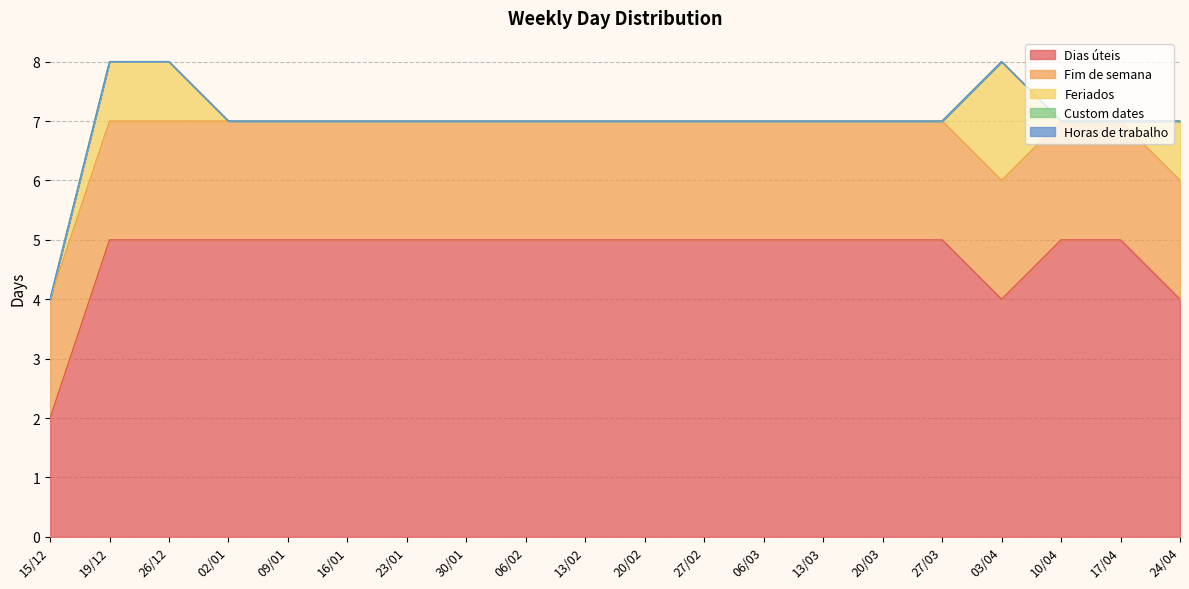

True or false: Dias úteis has a value of 2 at 27/03.

False